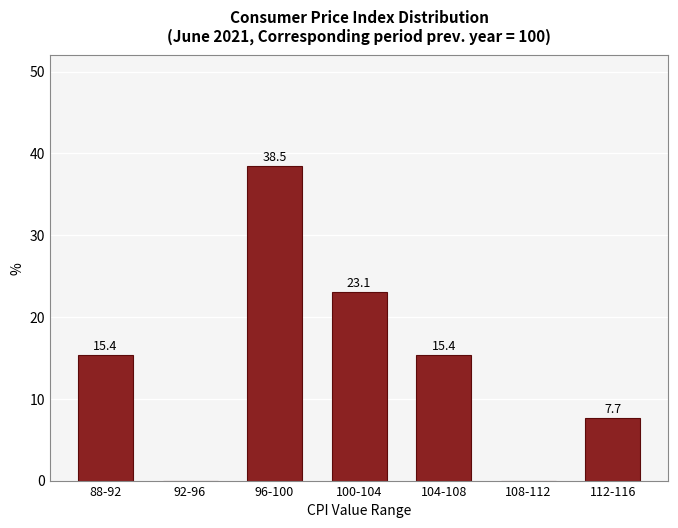

Reading left to right, what are all the values shown in this chart?

88-92=15.4	92-96=0.0	96-100=38.5	100-104=23.1	104-108=15.4	108-112=0.0	112-116=7.7